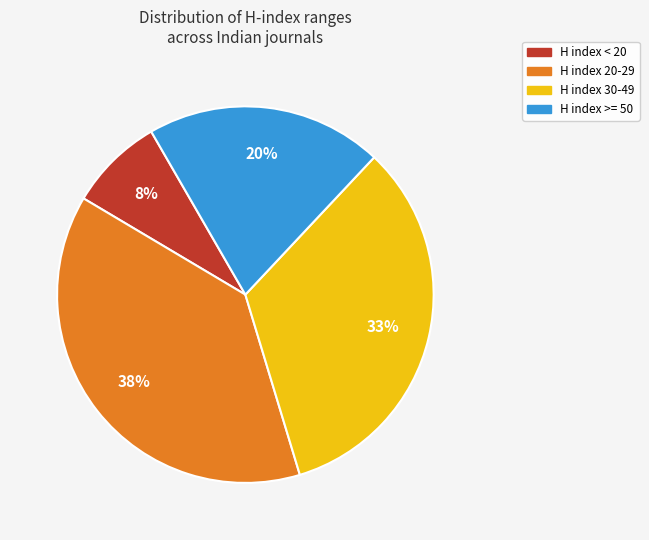

Is there any slice that represents more than half of the pie?

No